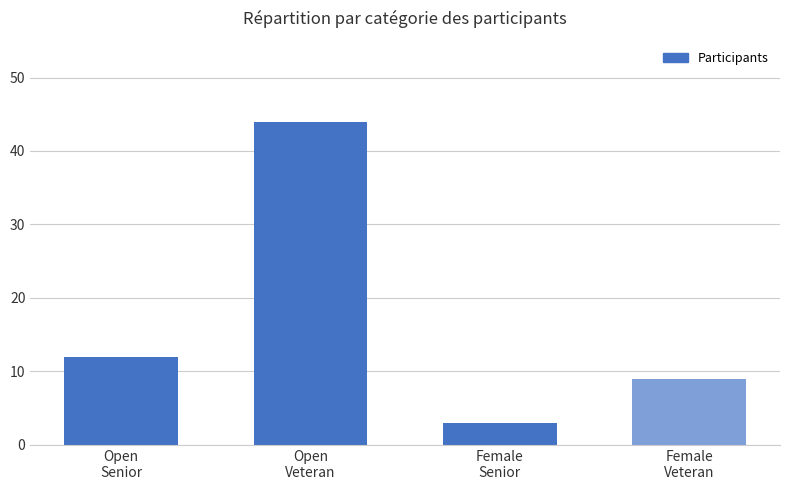

How many data points are less than 12?

2